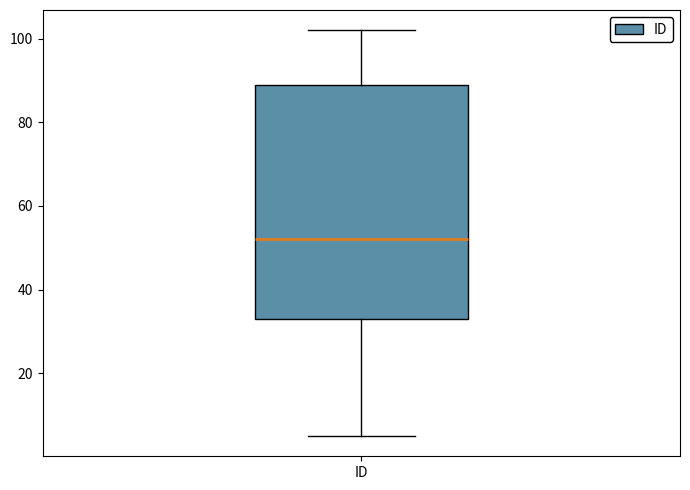

Where is the upper edge of the box for ID on the y-axis? The values are not printed on the chart, so give them approximately, as read against the axis.

90